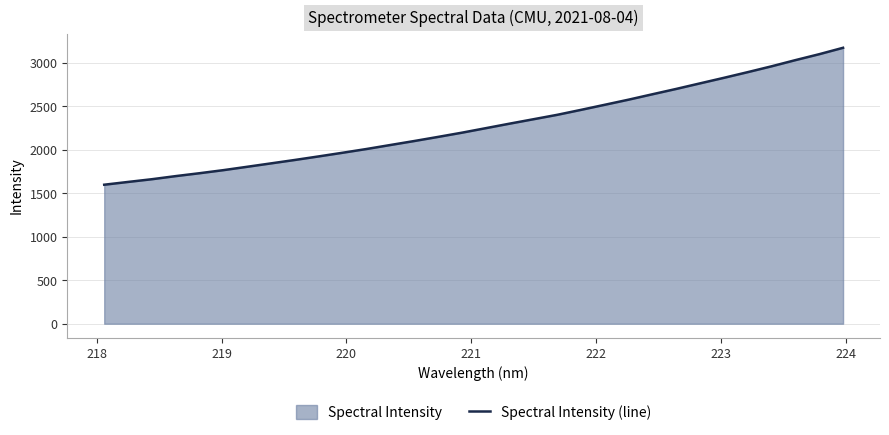

What is the difference between the maximum and minimum values?

1573.9